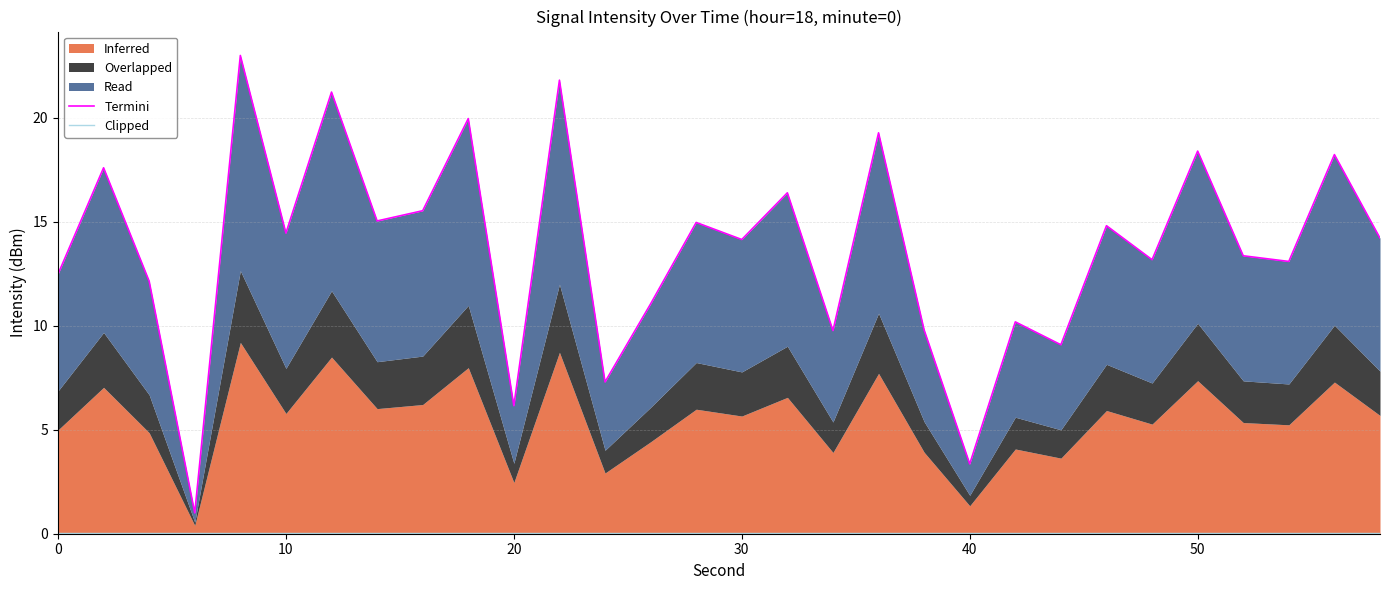

True or false: Termini and Clipped cross at least once.

False